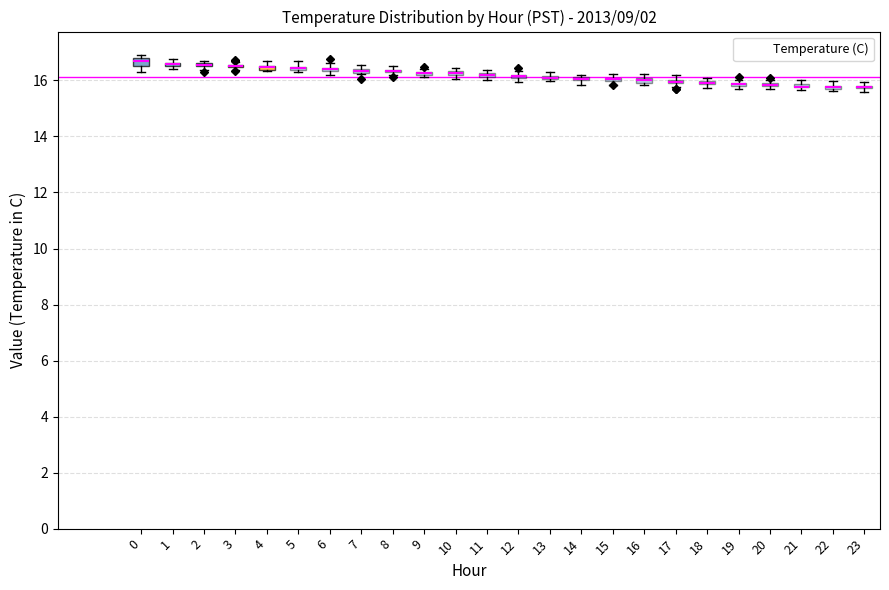

Reading left to right, what are all the values shown in this chart?

16.7	16.6	16.5	16.4	16.4	16.3	16.2	16.1	16.1	16.1	16.1	16.0	16.0	16.0	15.9	15.9	15.9	15.9	15.8	15.8	15.8	15.8	15.8	15.7